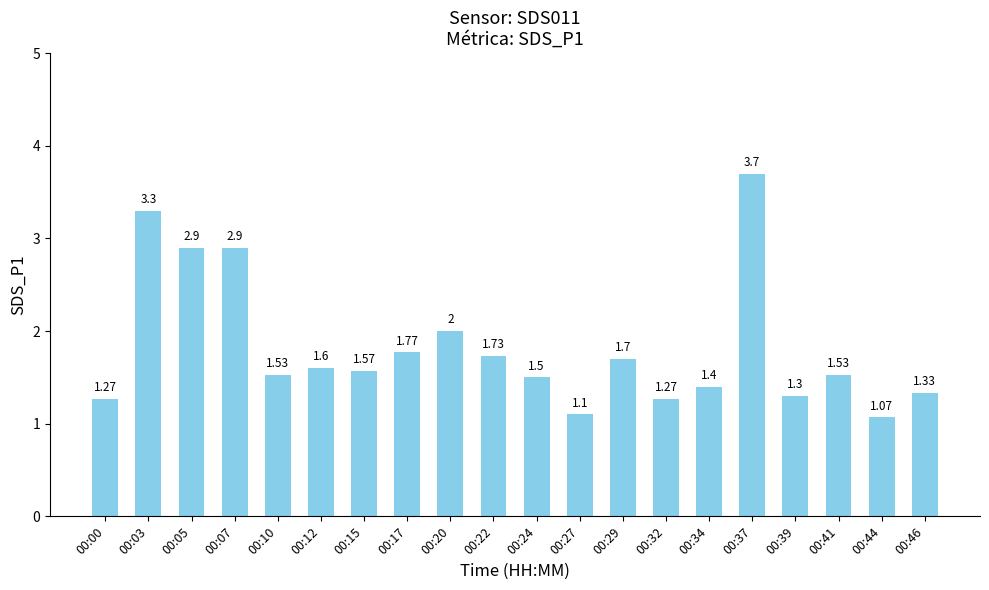

What is the change in value from 00:15 to 00:17?

+0.2